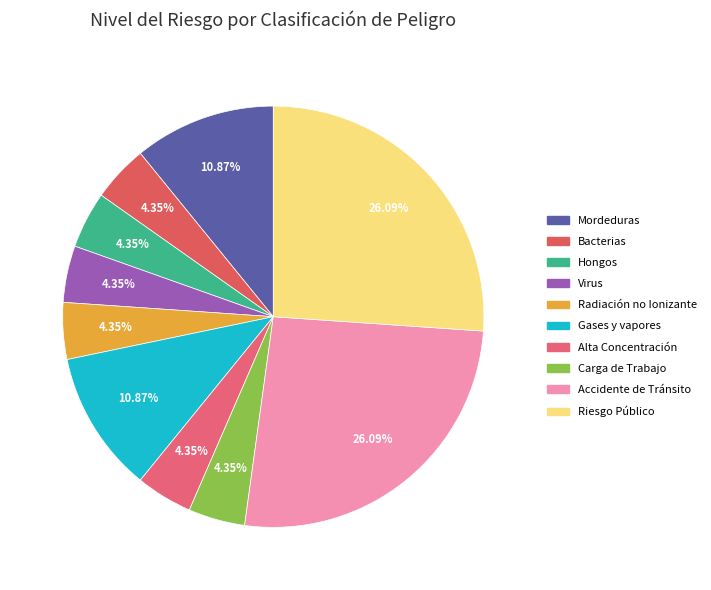

To the nearest percent, what percentage of the pie is Riesgo Público?

26%